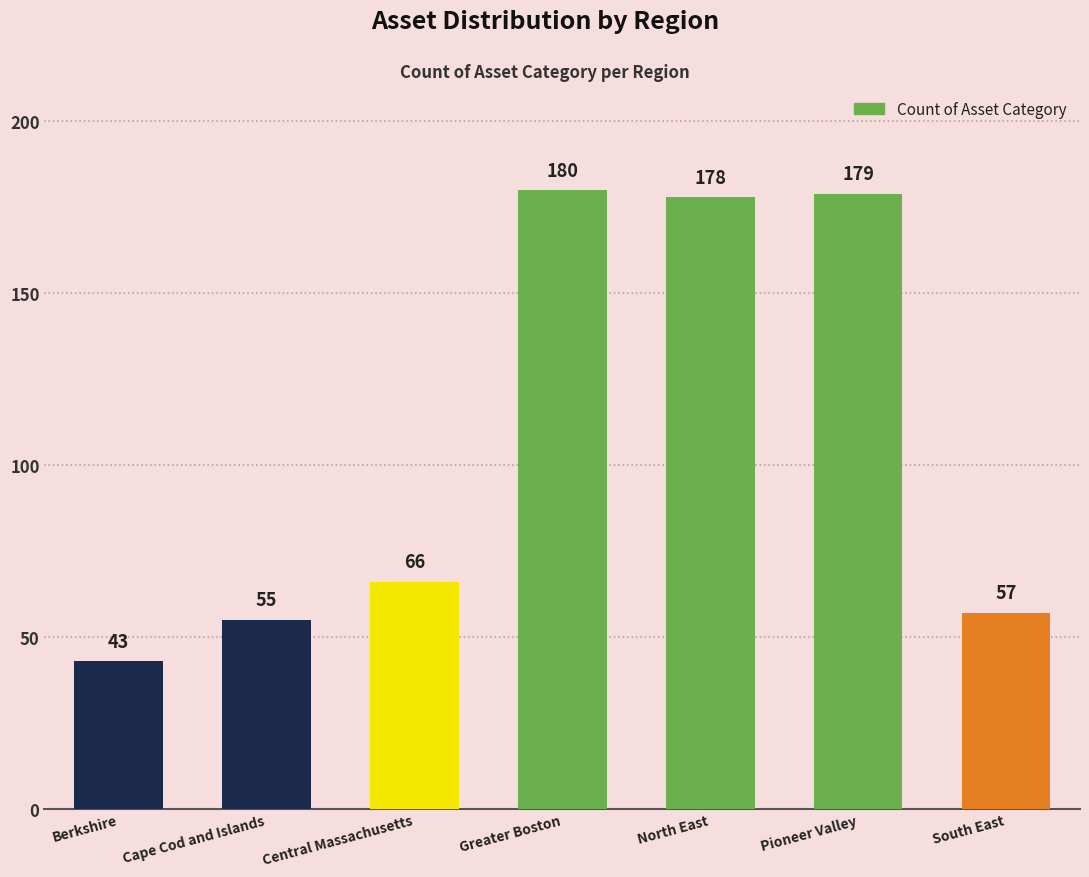

Reading right to left, list all the values displayed in this chart.

57	179	178	180	66	55	43